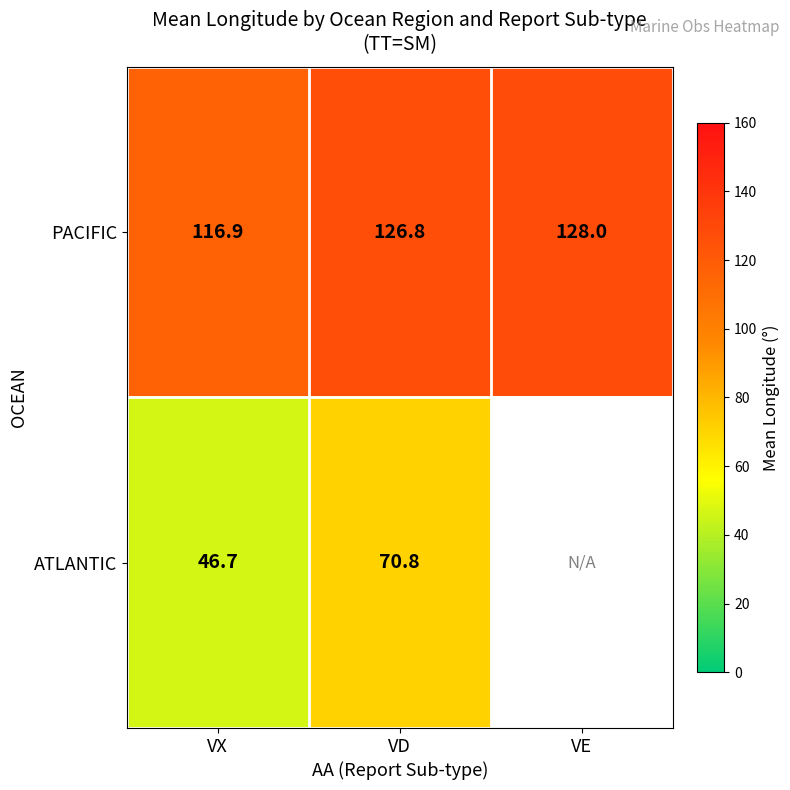

At which label does PACIFIC first exceed 126?

VD